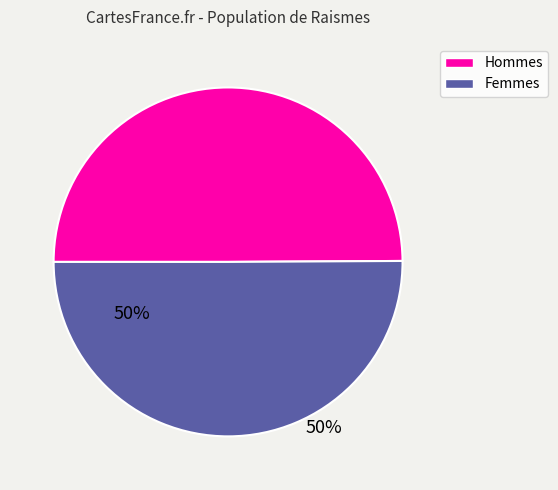

Approximately how many times larger is the value at Femmes compared to Hommes?

1.0